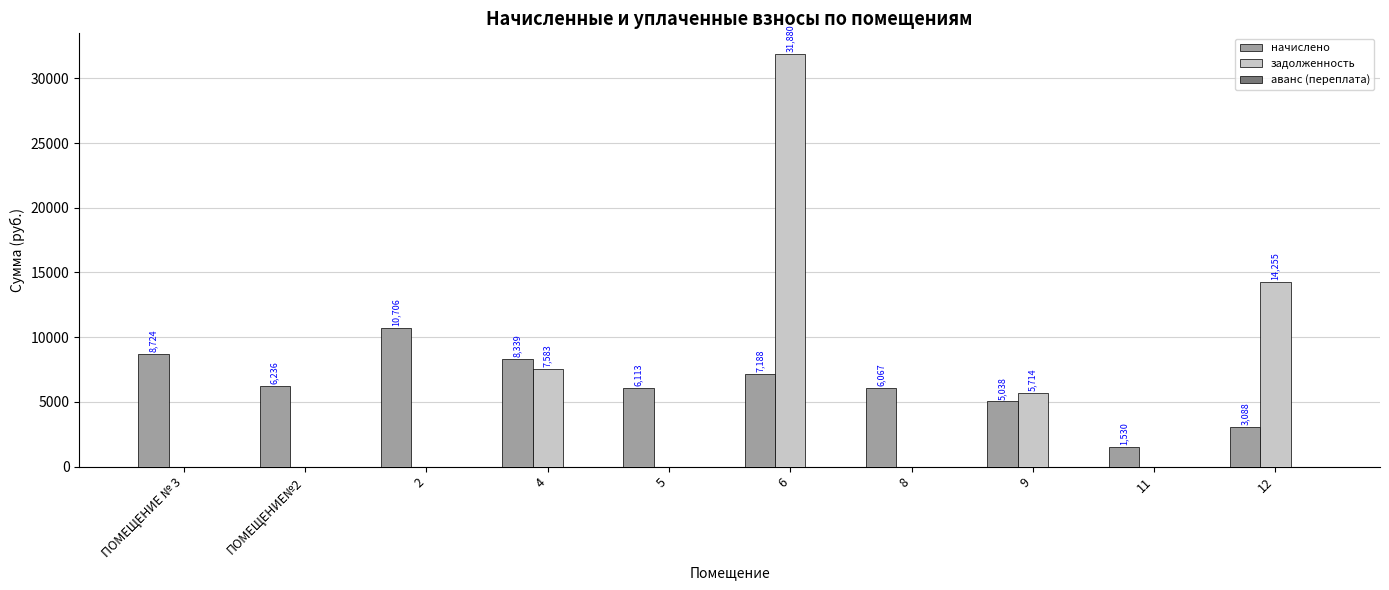

At which label does задолженность reach its peak?

6